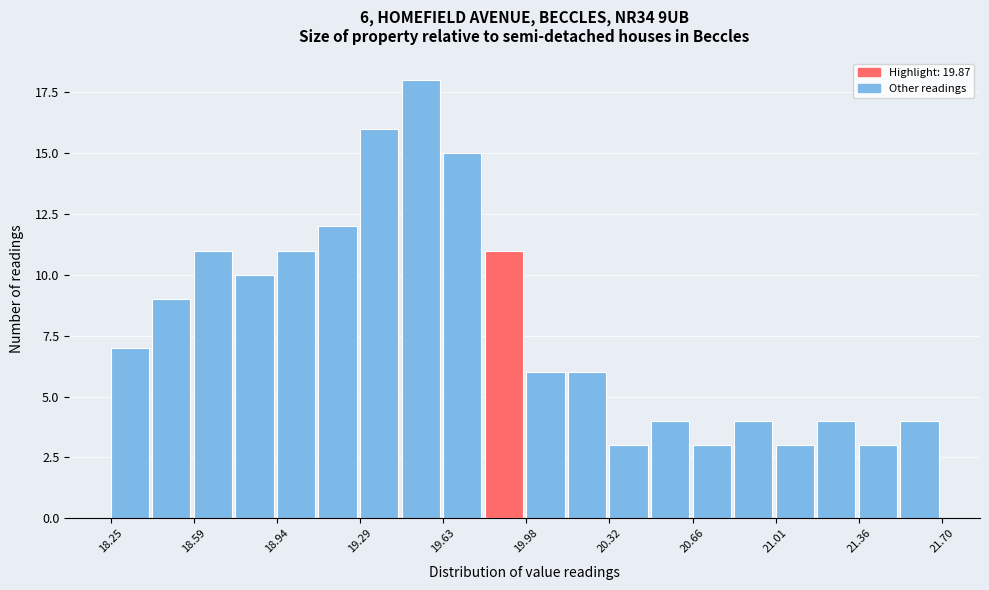

Around what value on the x-axis is the tallest bar? Give the approximate position of its centre, as read against the axis.

19.55